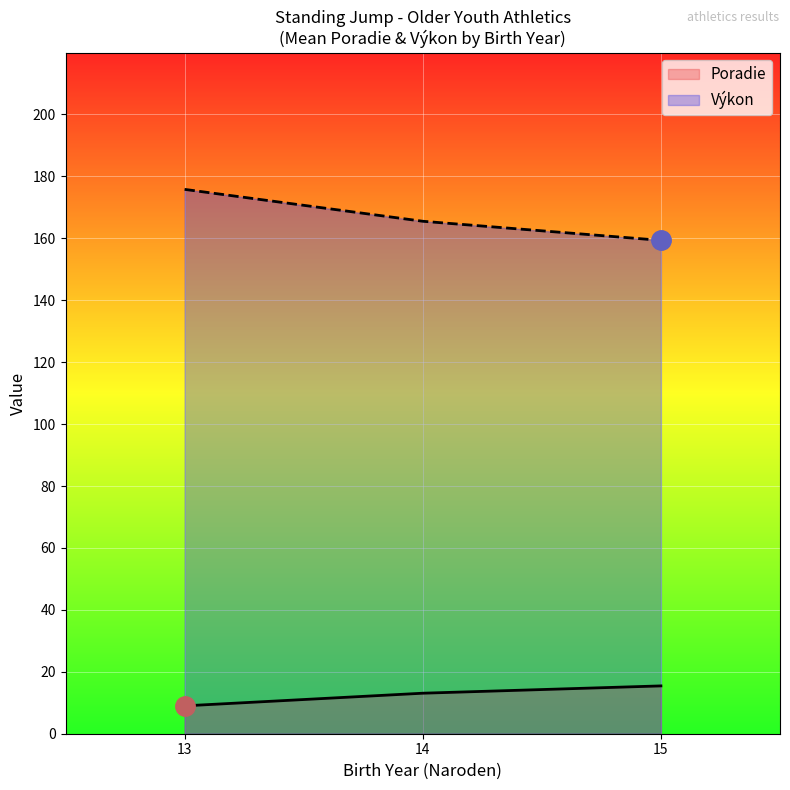

Reading left to right, extract all data points from this chart.

Poradie: 13=17	13=11	13=1	13=12	13=4	14=5	14=19	14=24	14=16	14=2	14=13	14=8	14=13	14=19	14=3	14=10	14=25	15=7	15=19	15=8	15=18	15=19	15=25	15=23	15=5	15=15
Výkon: 13=155	13=172	13=199	13=170	13=183	14=180	14=150	14=143	14=158	14=192	14=167	14=176	14=167	14=150	14=188	14=175	14=140	15=177	15=150	15=176	15=151	15=150	15=140	15=147	15=180	15=163